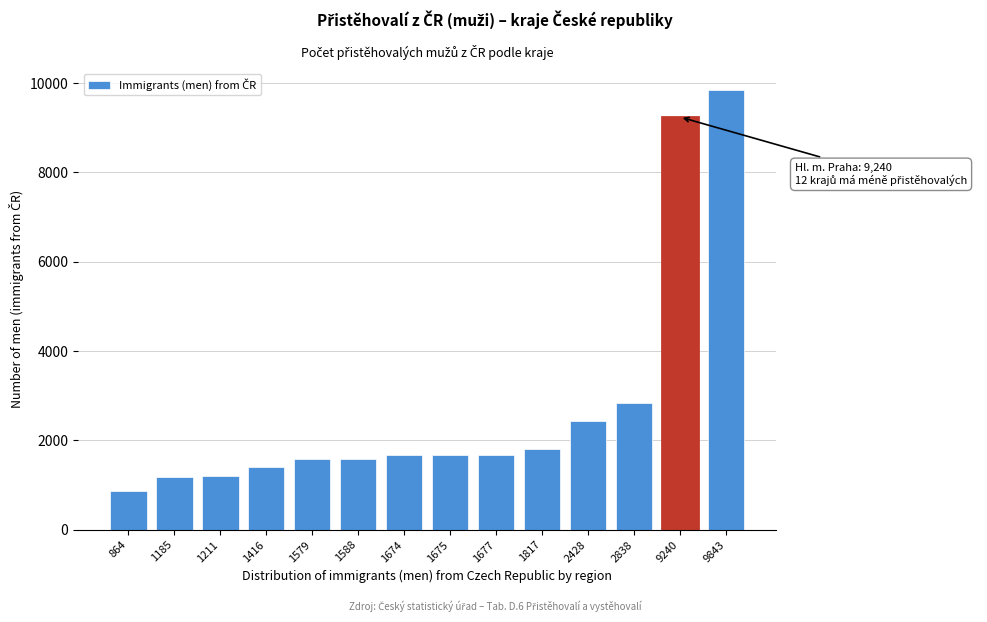

What is the change in value from 1588 to 9240?

+7652